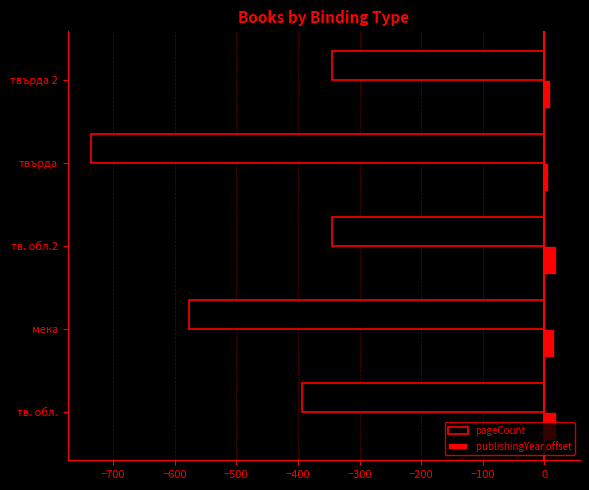

The value of pageCount at твърда 2 is -344. True or false?

True